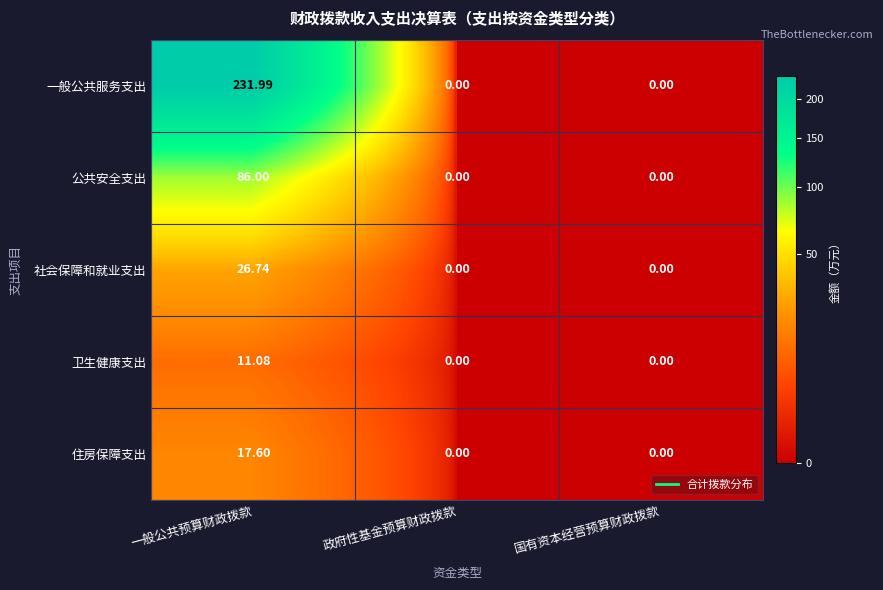

Which series changed the most between 一般公共预算财政拨款 and 国有资本经营预算财政拨款?

一般公共服务支出